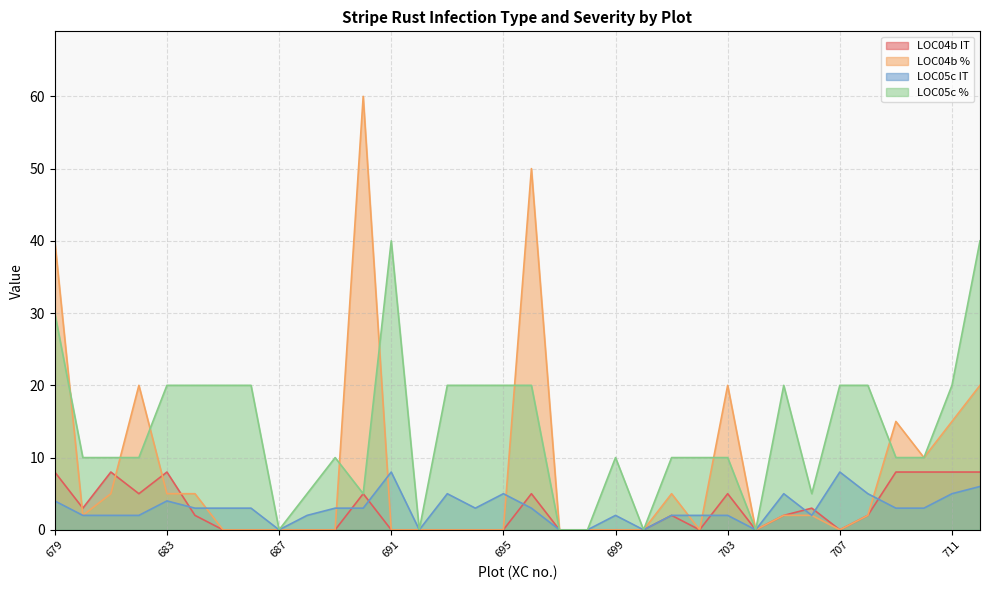

Reading left to right, list all the values displayed in this chart.

LOC04b IT: 679=8	680=3	681=8	682=5	683=8	684=2	685=0	686=0	687=0	688=0	689=0	690=5	691=0	692=0	693=0	694=0	695=0	696=5	697=0	698=0	699=0	700=0	701=2	702=0	703=5	704=0	705=2	706=3	707=0	708=2	709=8	710=8	711=8	712=8
LOC04b %: 679=40	680=2	681=5	682=20	683=5	684=5	685=0	686=0	687=0	688=0	689=0	690=60	691=0	692=0	693=0	694=0	695=0	696=50	697=0	698=0	699=0	700=0	701=5	702=0	703=20	704=0	705=2	706=2	707=0	708=2	709=15	710=10	711=15	712=20
LOC05c IT: 679=4	680=2	681=2	682=2	683=4	684=3	685=3	686=3	687=0	688=2	689=3	690=3	691=8	692=0	693=5	694=3	695=5	696=3	697=0	698=0	699=2	700=0	701=2	702=2	703=2	704=0	705=5	706=2	707=8	708=5	709=3	710=3	711=5	712=6
LOC05c %: 679=30	680=10	681=10	682=10	683=20	684=20	685=20	686=20	687=0	688=5	689=10	690=5	691=40	692=0	693=20	694=20	695=20	696=20	697=0	698=0	699=10	700=0	701=10	702=10	703=10	704=0	705=20	706=5	707=20	708=20	709=10	710=10	711=20	712=40